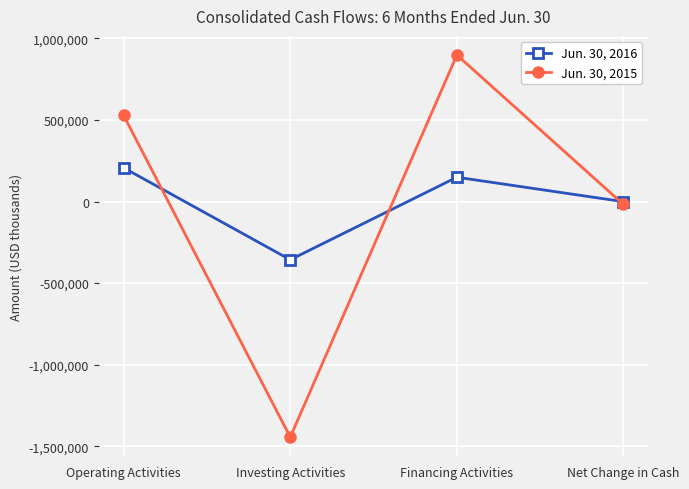

Reading right to left, transcribe all the data shown in this chart.

Jun. 30, 2016: -715	149312	-356961	206934
Jun. 30, 2015: -17946	898815	-1444897	528136